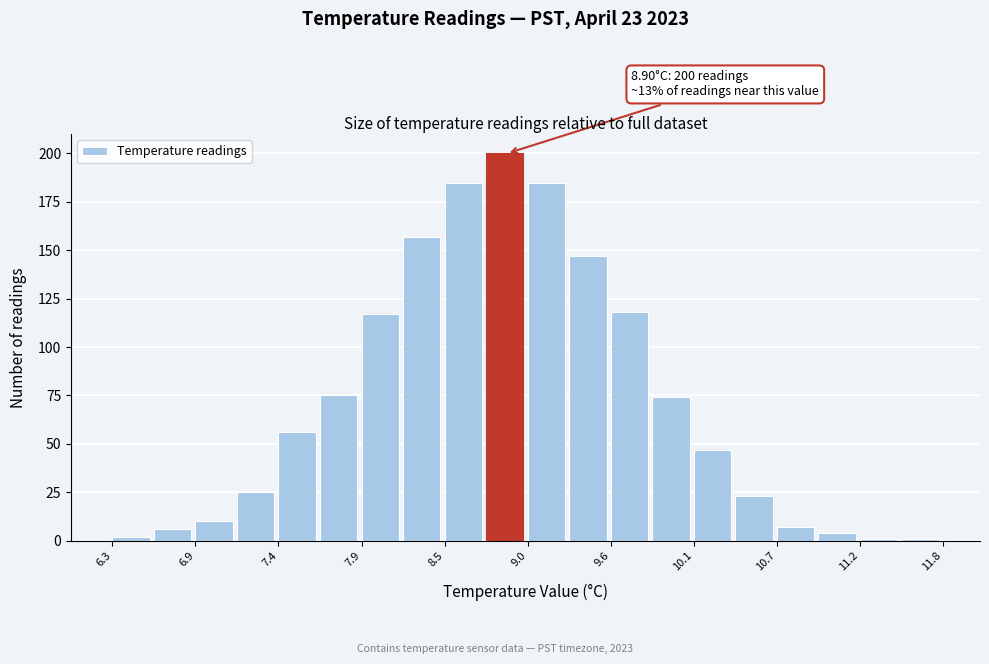

Read against the x-axis, roughly where is the centre of the tallest bar?

8.9